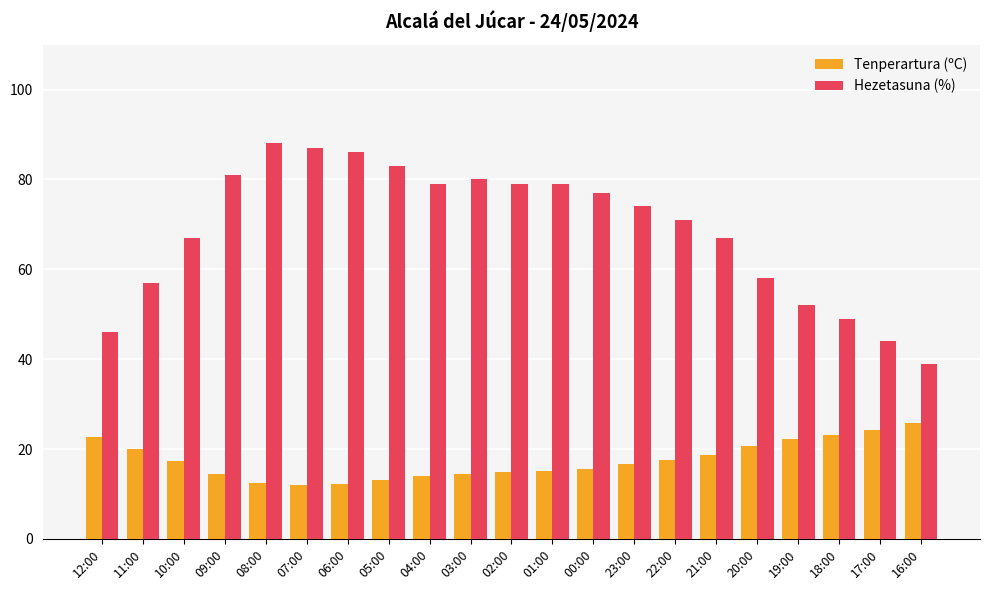

Is the value of Hezetasuna (%) at 20:00 greater than the value of Tenperartura (ºC) at 06:00?

Yes